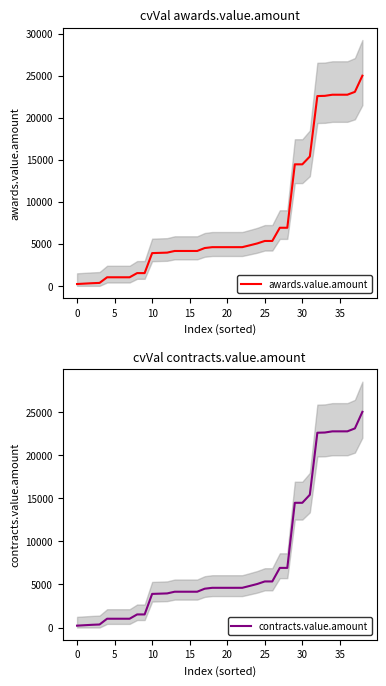

What value does the awards.value.amount series have at 37, to the nearest 50?

23100